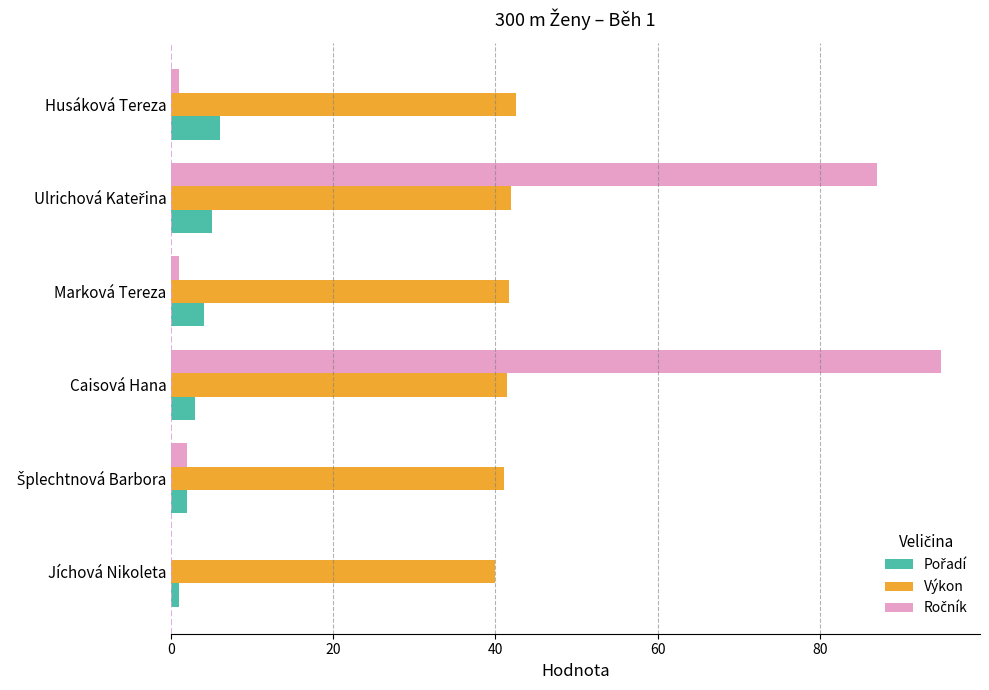

True or false: Výkon has a value of 41.4 at Caisová Hana.

True